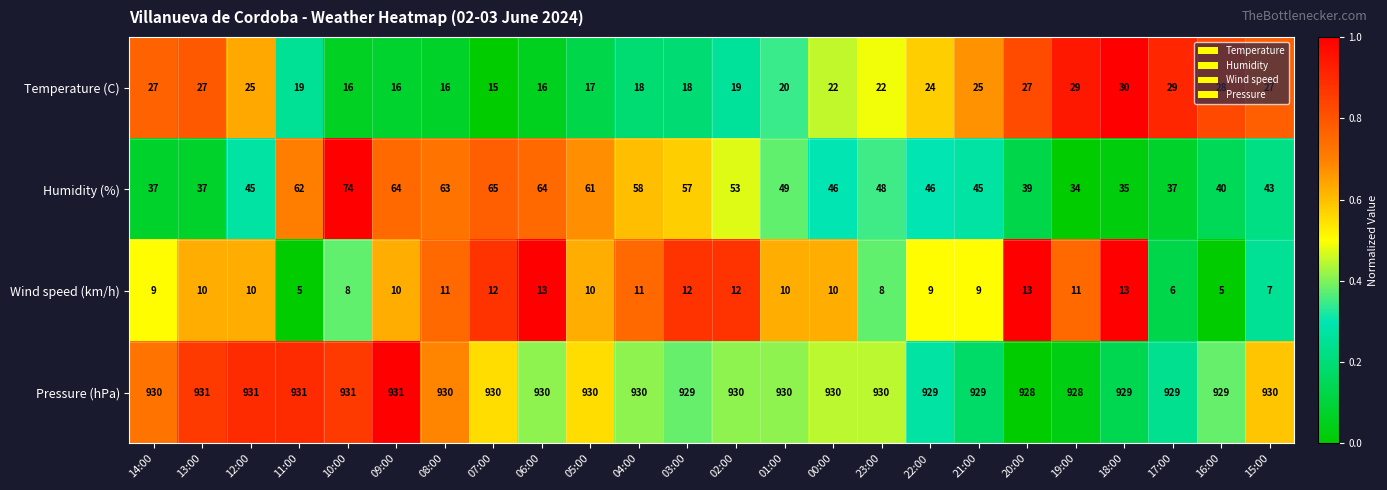

What is the sum of all Temperature (C) values?

532